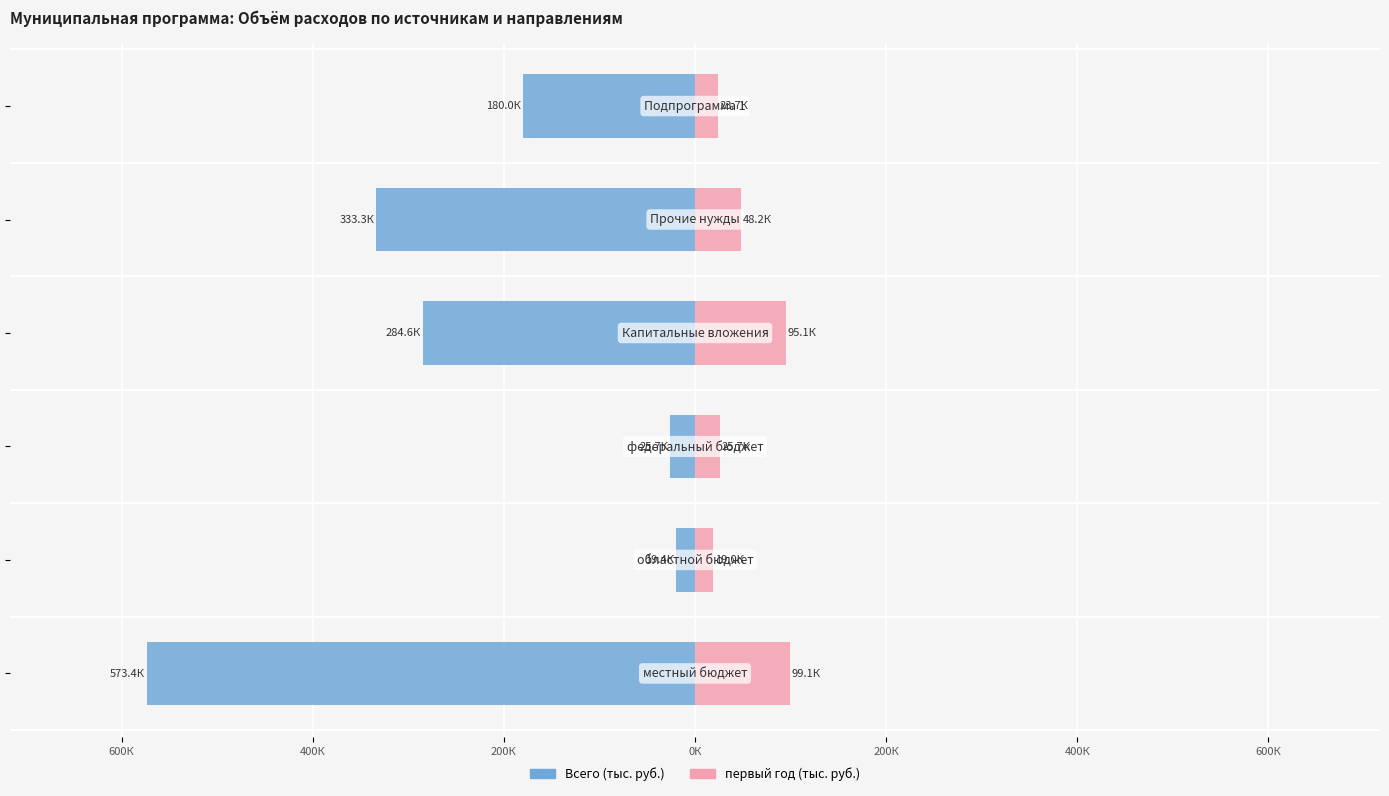

How many distinct data groups are displayed?

2